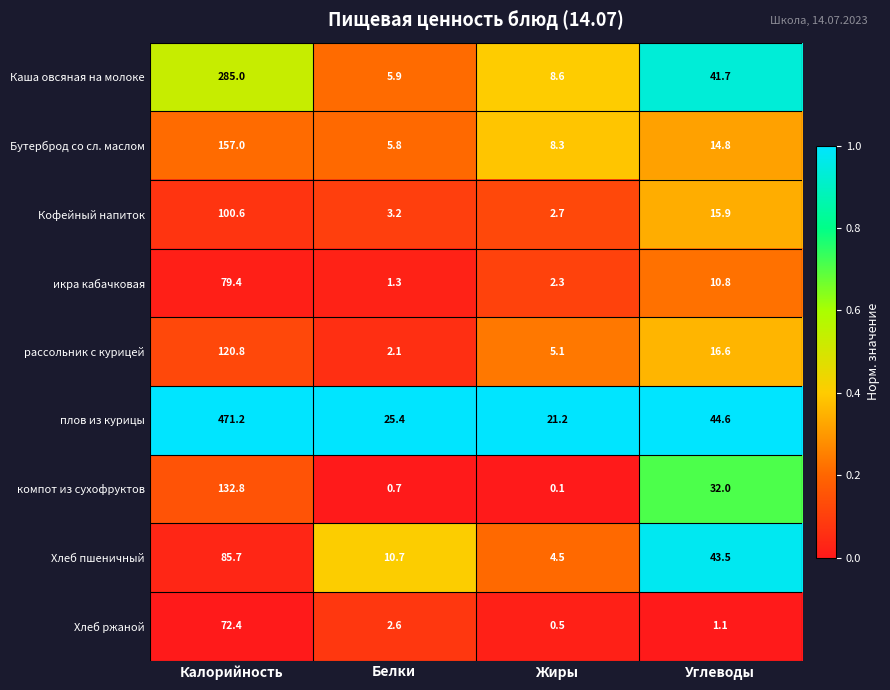

How many categories are shown in the chart?

4